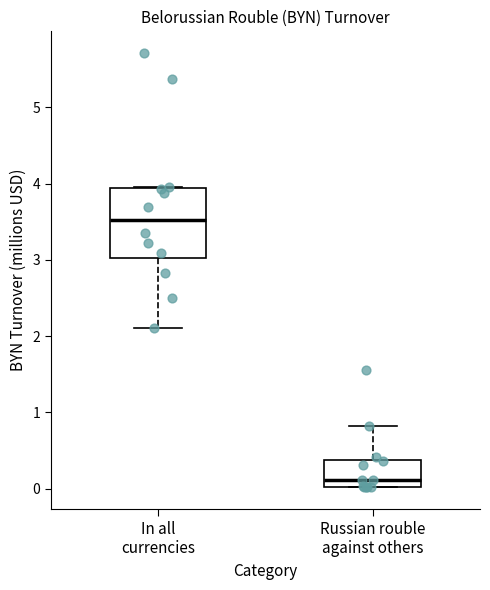

Comparing the boxes themselves (not the whiskers), which one is the tallest?

In all currencies